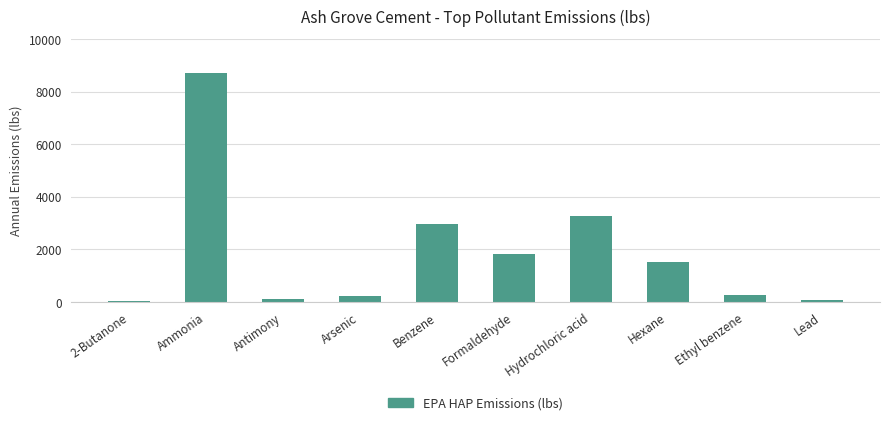

What is the change in value from Benzene to Formaldehyde?

-1108.2